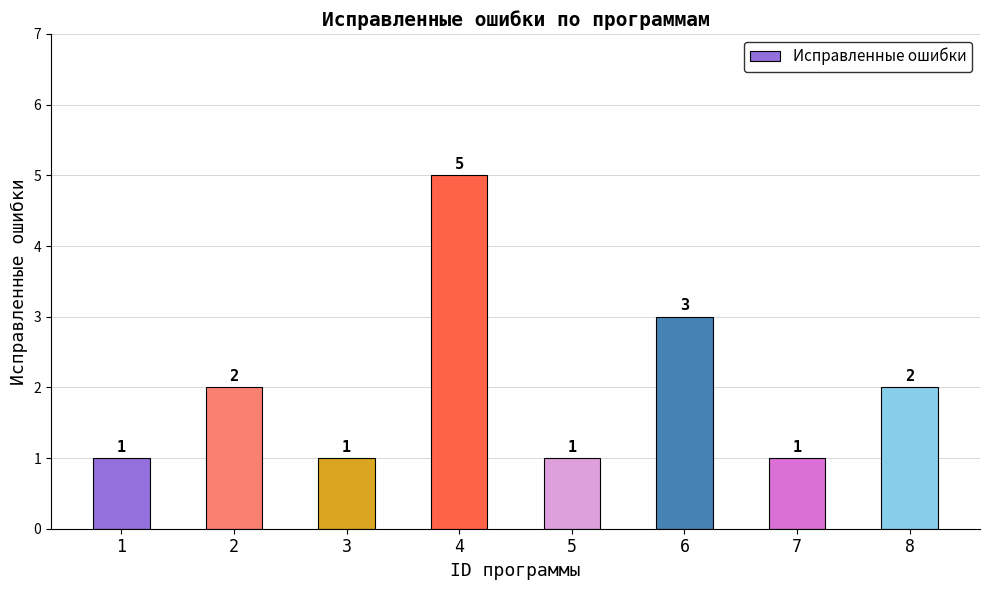

The value at 6 is 1. True or false?

False